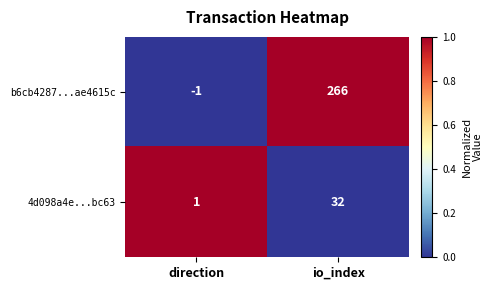

Which series changed the most between direction and io_index?

b6cb4287...ae4615c